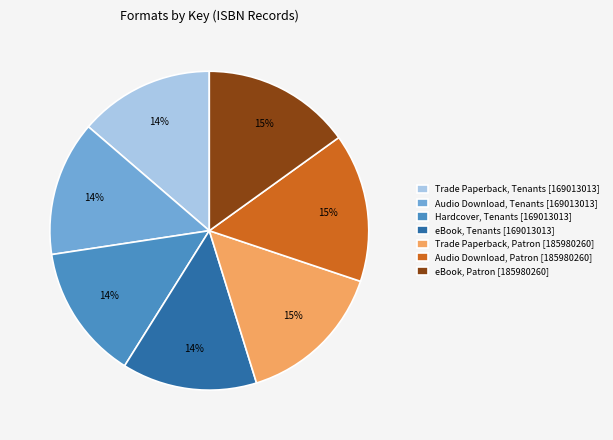

To the nearest percent, what is the combined percentage of Hardcover, Tenants [169013013] and Trade Paperback, Patron [185980260]?

29%